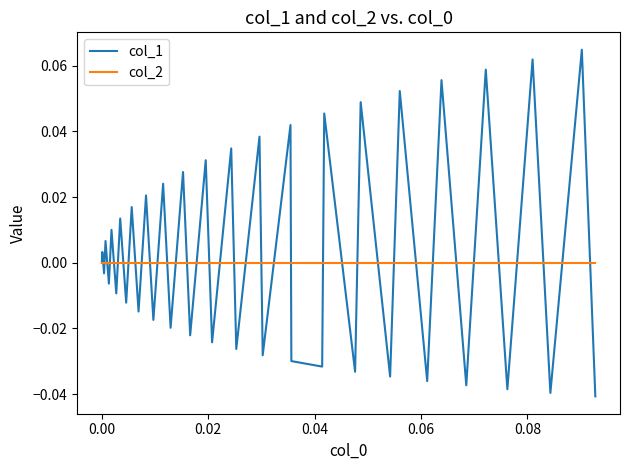

List the series in order of their peak value, highest first.

col_1, col_2